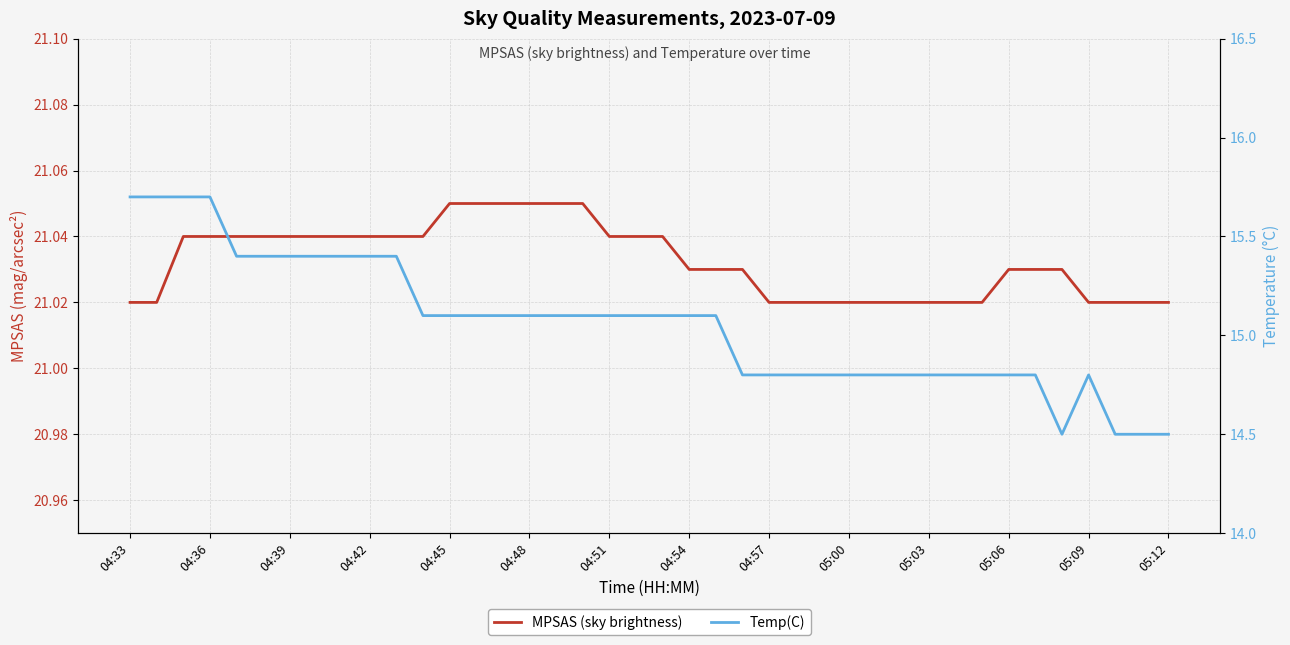

What is the greatest value displayed?

21.1